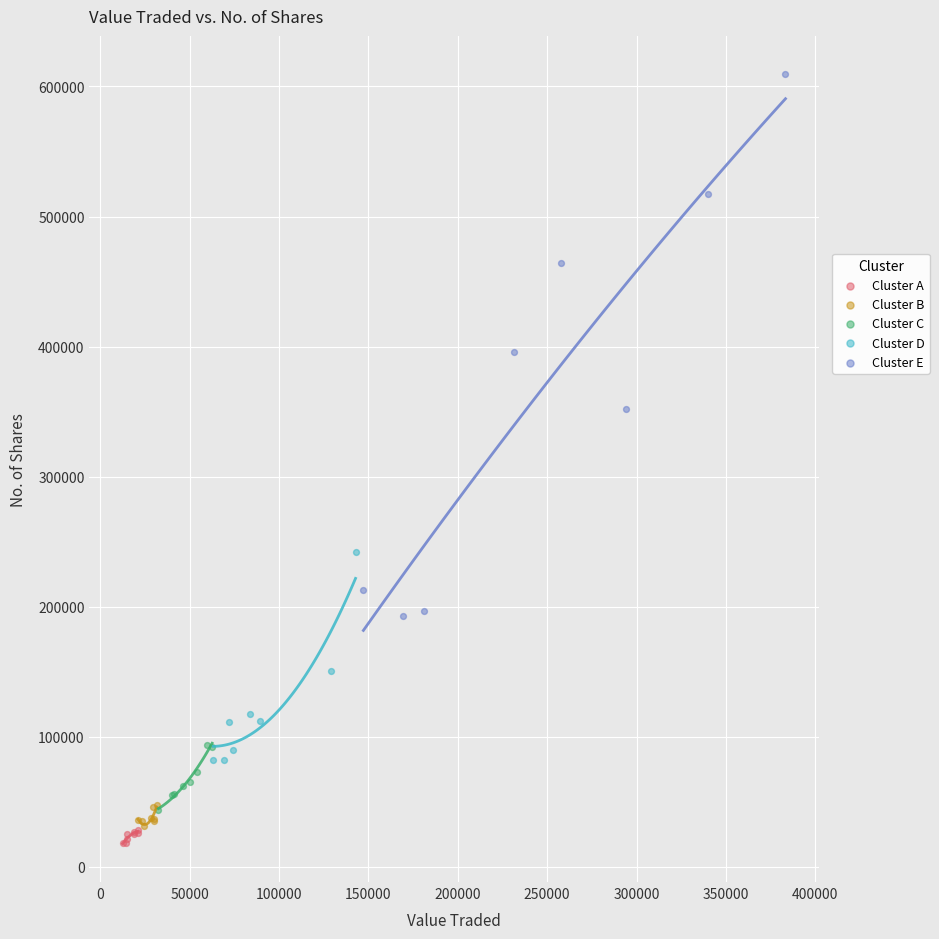

Which series reaches the maximum Y coordinate?

Cluster E